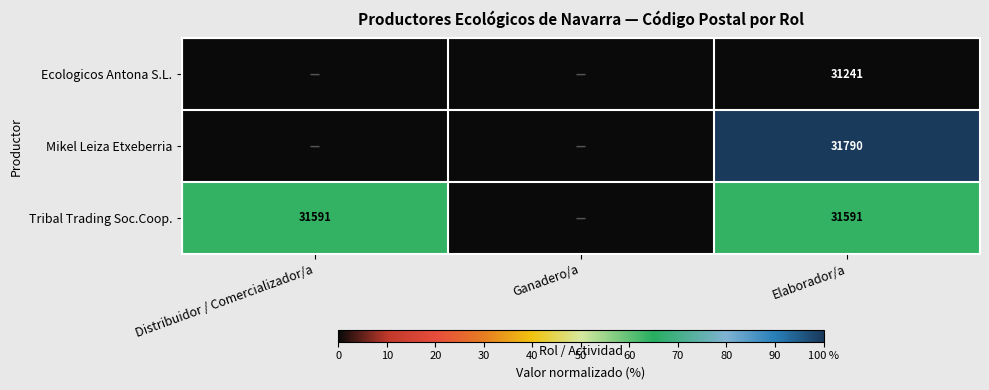

What is the total value across all series at Elaborador/a?

94622